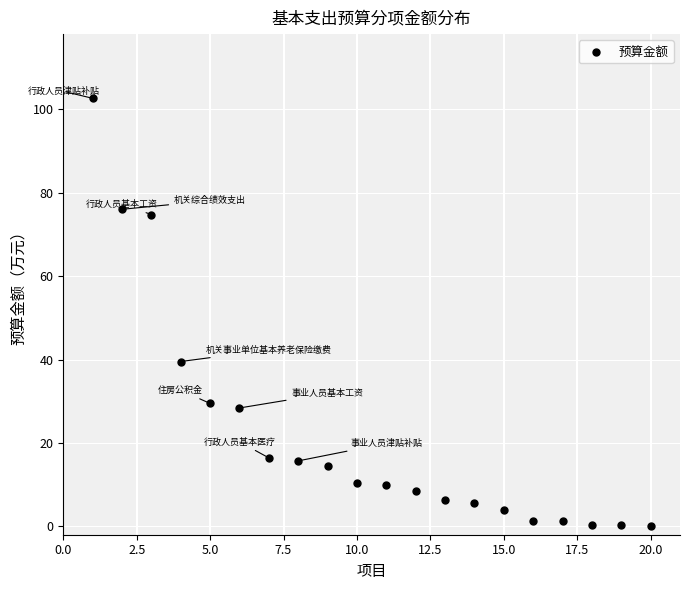

What is the range of Y values (max minus min)?

102.5